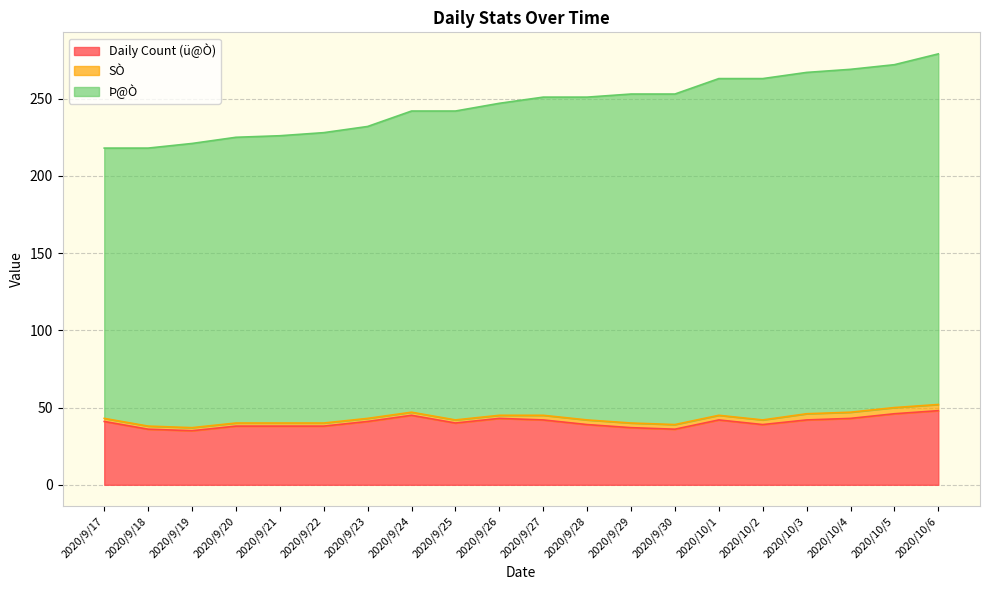

What is the total value across all series at 2020/10/3?

267